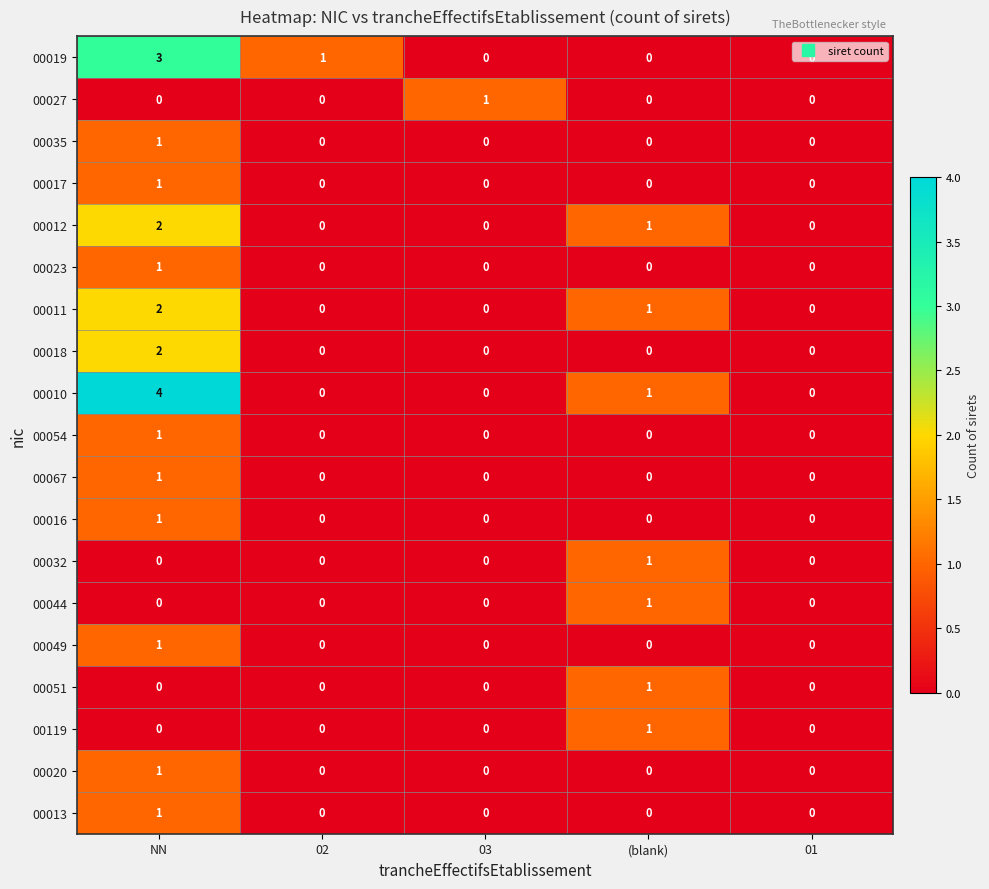

What is the total value across all series at (blank)?

7